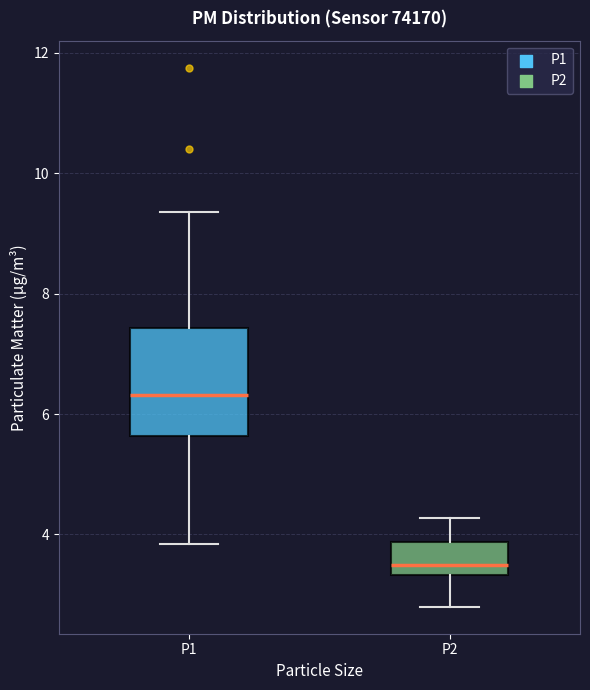

Which box is the tallest, from its lower edge to its upper edge?

P1